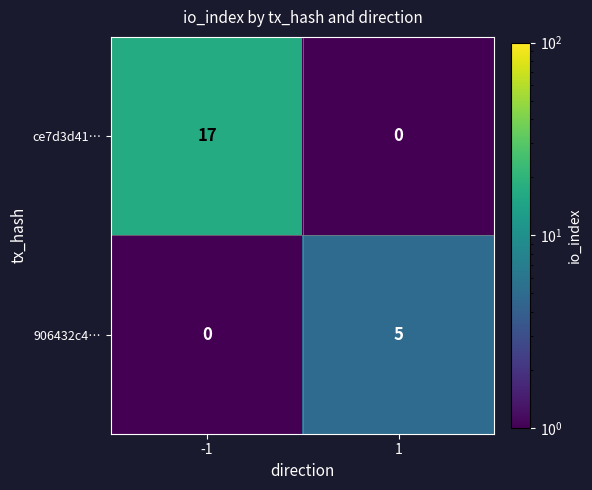

What value does the ce7d3d41… series have at -1, to the nearest 10?

20